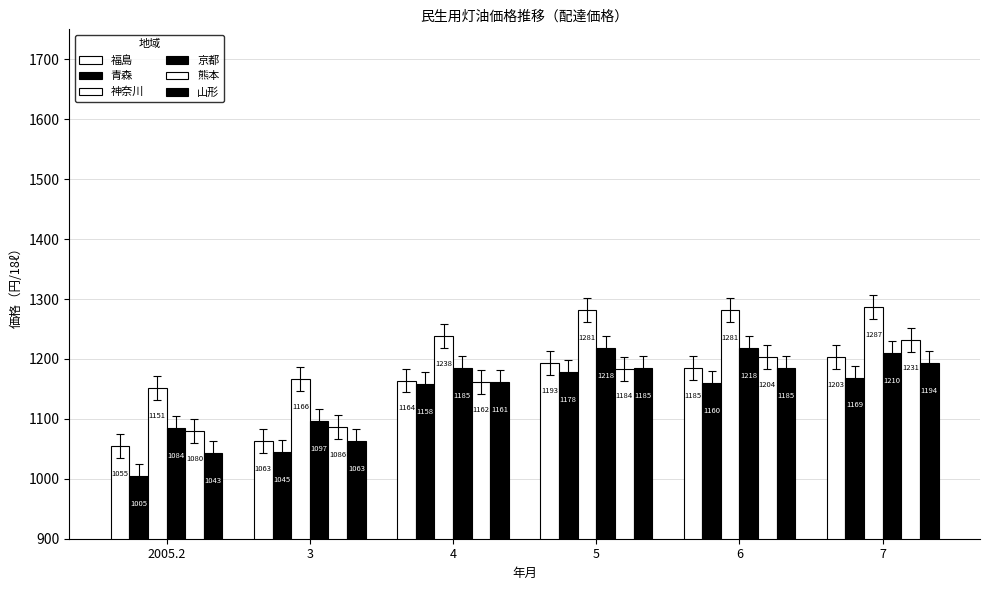

What is the label of the 4th bar from the right?

4